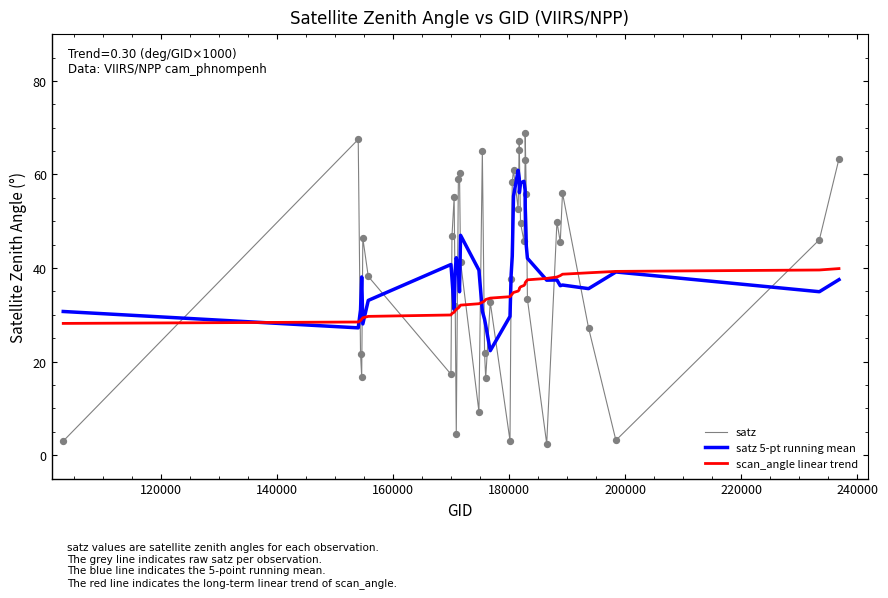

Rank the series by their maximum value, from highest to lowest.

satz, satz 5-pt running mean, scan_angle linear trend